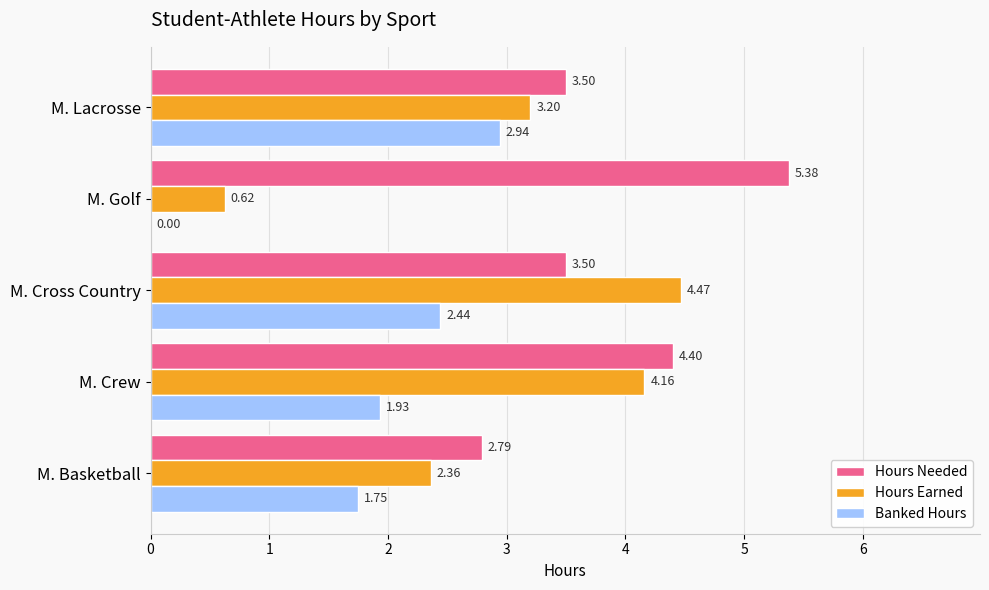

How many distinct data groups are displayed?

3